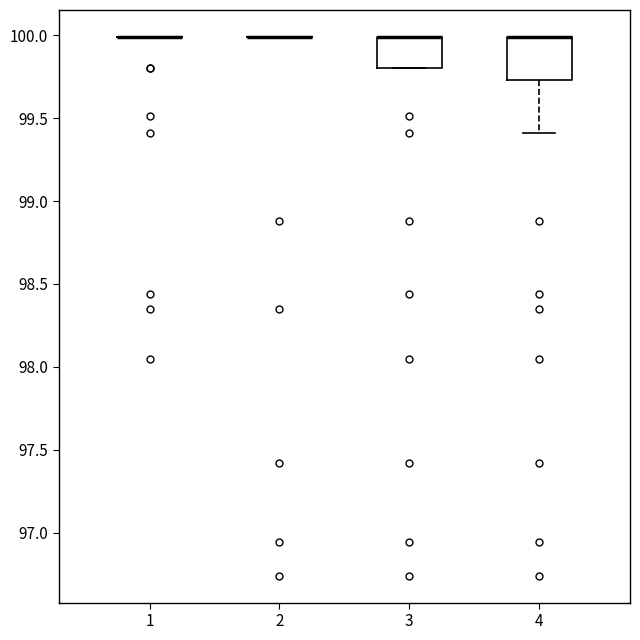

Where is the upper edge of the box at x = 4 on the y-axis? The values are not printed on the chart, so give them approximately, as read against the axis.

100.00